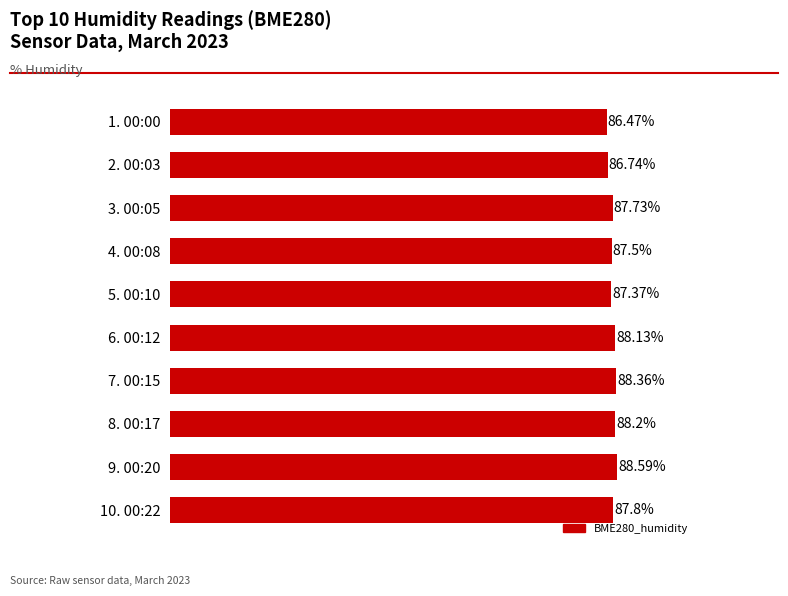

List the labels in order of value, largest first.

9. 00:20, 7. 00:15, 8. 00:17, 6. 00:12, 10. 00:22, 3. 00:05, 4. 00:08, 5. 00:10, 2. 00:03, 1. 00:00